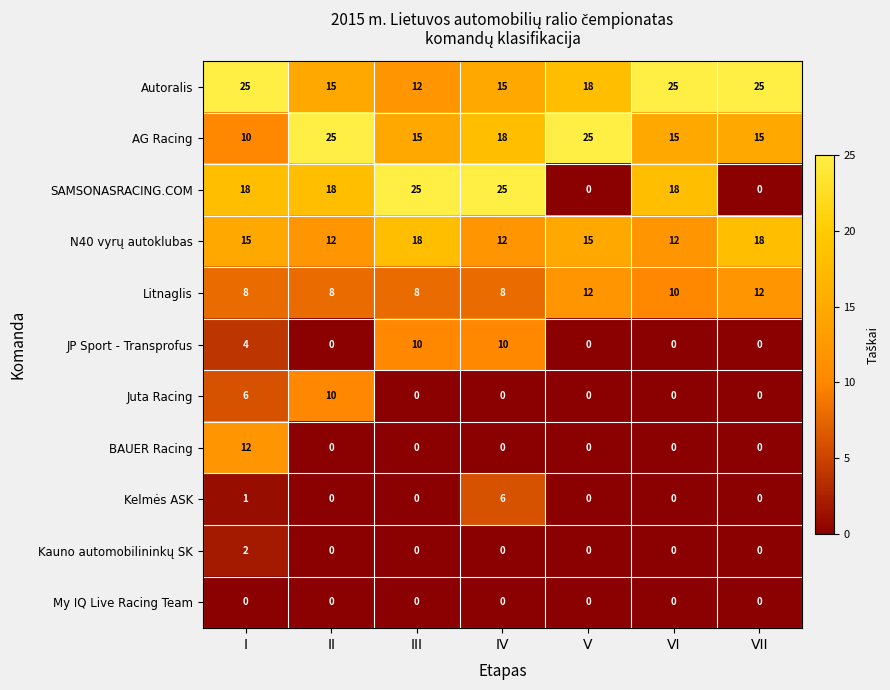

Count the Kelmės ASK values in the range 0 to 1.

6